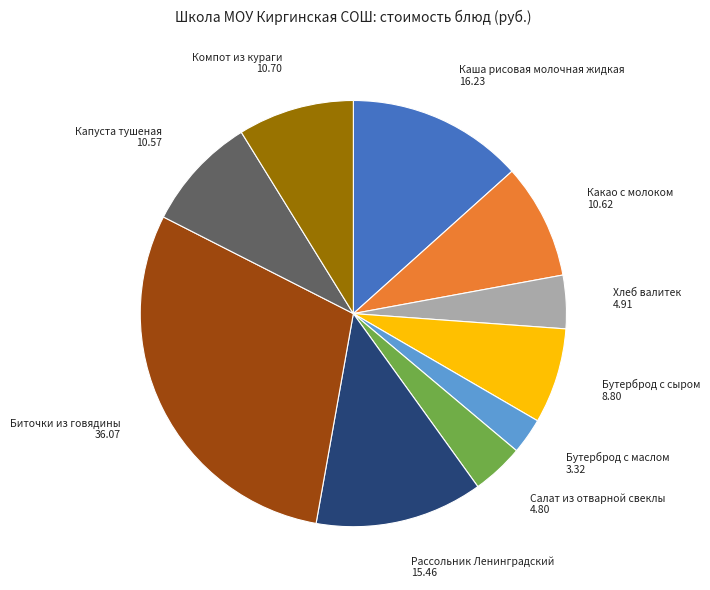

Is there a majority slice in this chart?

No